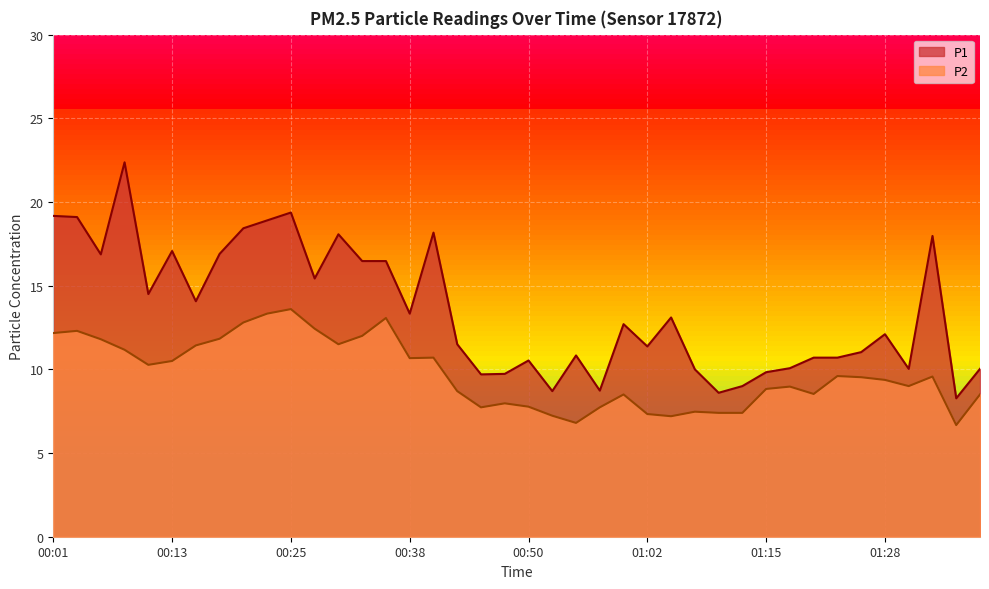

Reading left to right, extract all data points from this chart.

P1: 19.2	19.1	16.9	22.4	14.5	17.1	14.1	16.9	18.4	18.9	19.4	15.4	18.1	16.5	16.5	13.3	18.2	11.5	9.7	9.7	10.5	8.7	10.8	8.7	12.7	11.4	13.1	10.0	8.6	9.0	9.8	10.1	10.7	10.7	11.0	12.1	10.0	18.0	8.3	10.0
P2: 12.2	12.3	11.8	11.2	10.3	10.5	11.4	11.8	12.8	13.3	13.6	12.4	11.5	12.0	13.1	10.7	10.7	8.7	7.7	8.0	7.8	7.2	6.8	7.7	8.5	7.3	7.2	7.5	7.4	7.4	8.8	9.0	8.5	9.6	9.5	9.4	9.0	9.6	6.7	8.5